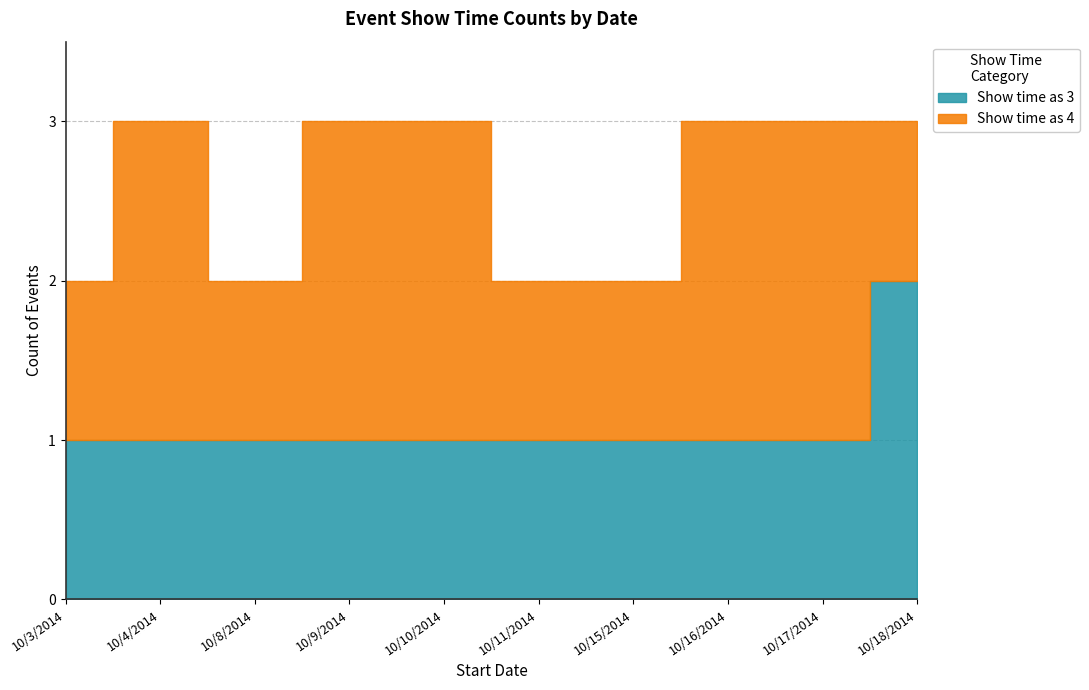

What is the label of the 9th point from the left?

10/17/2014